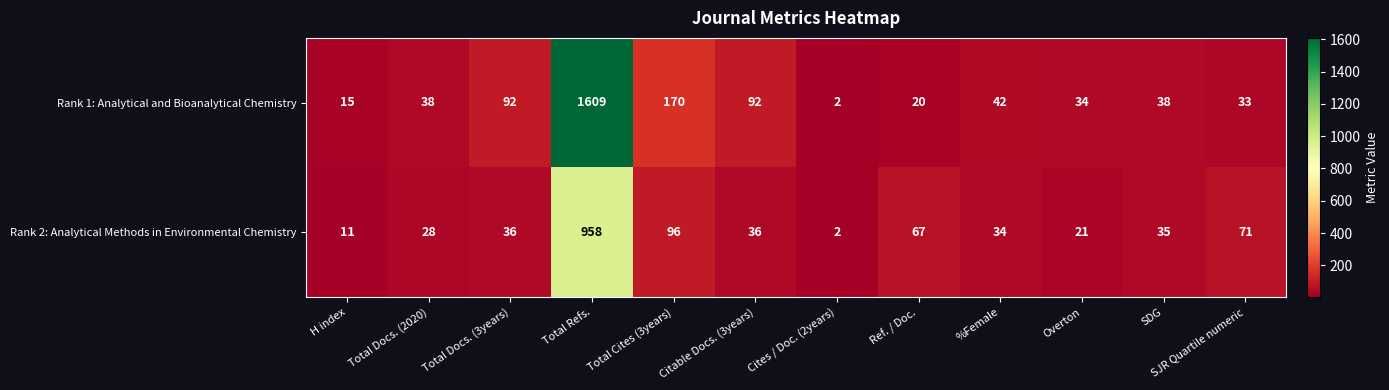

Count the number of data series in this chart.

2